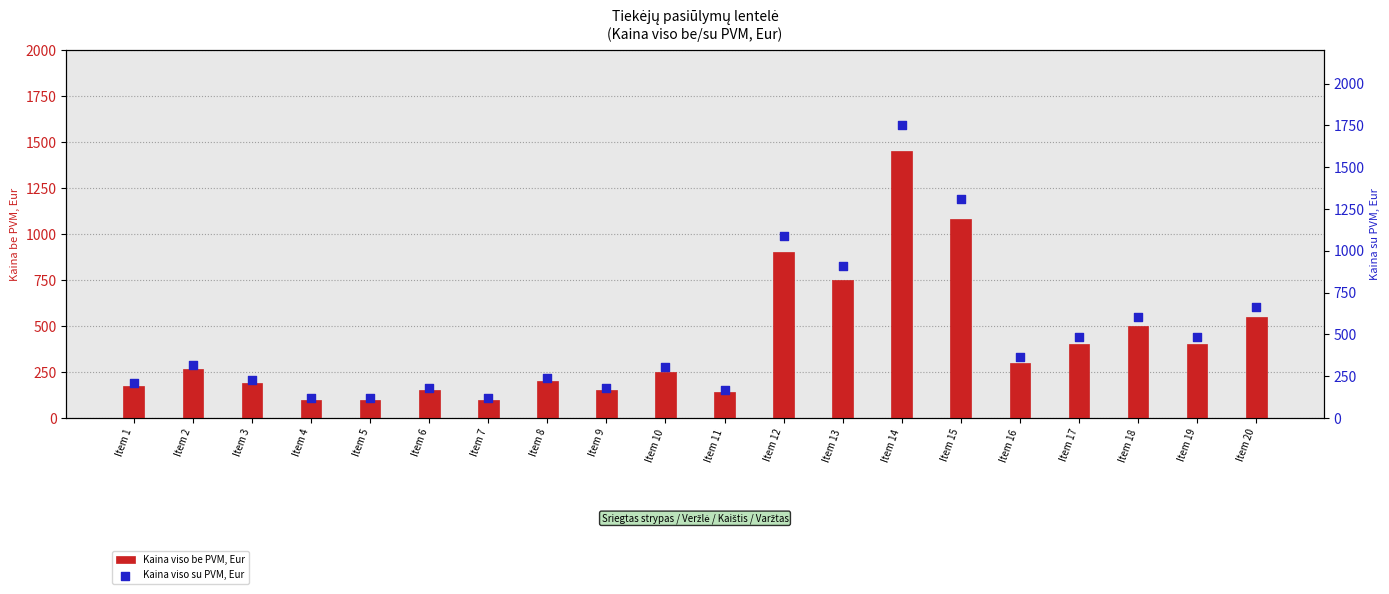

What are all the series names shown in the legend?

Kaina viso be PVM, Eur, Kaina viso su PVM, Eur